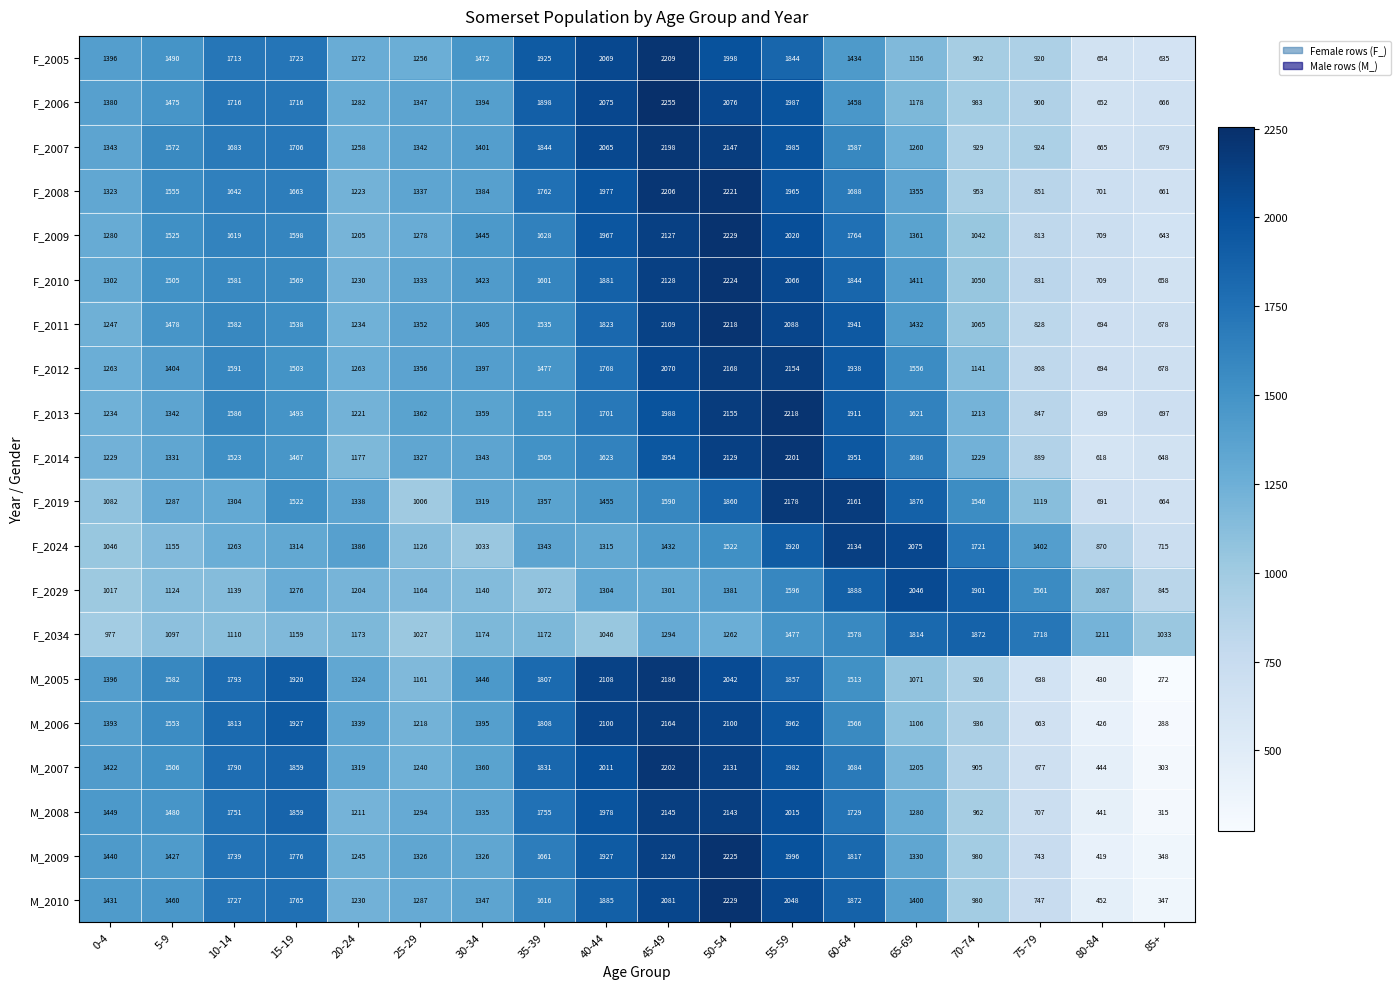

What is the minimum value shown in the chart?

272